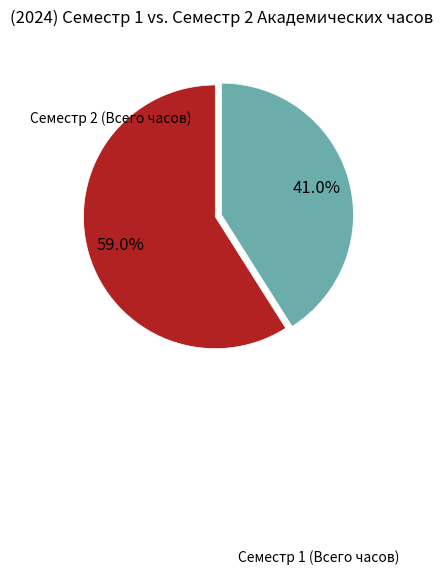

Is there any slice that represents more than half of the pie?

Yes